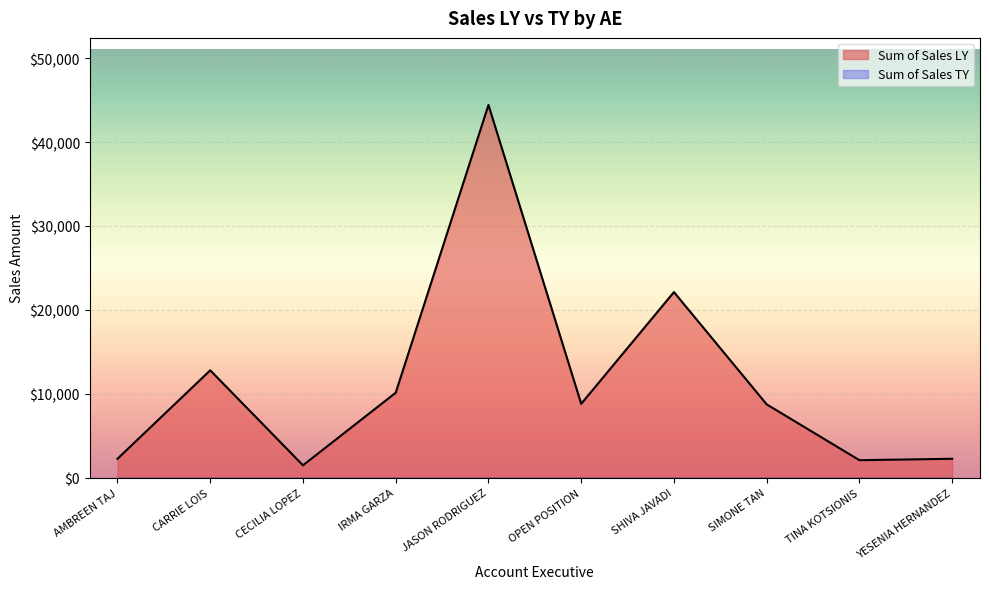

Is it true that the value at CARRIE LOIS is 12799.2?

True